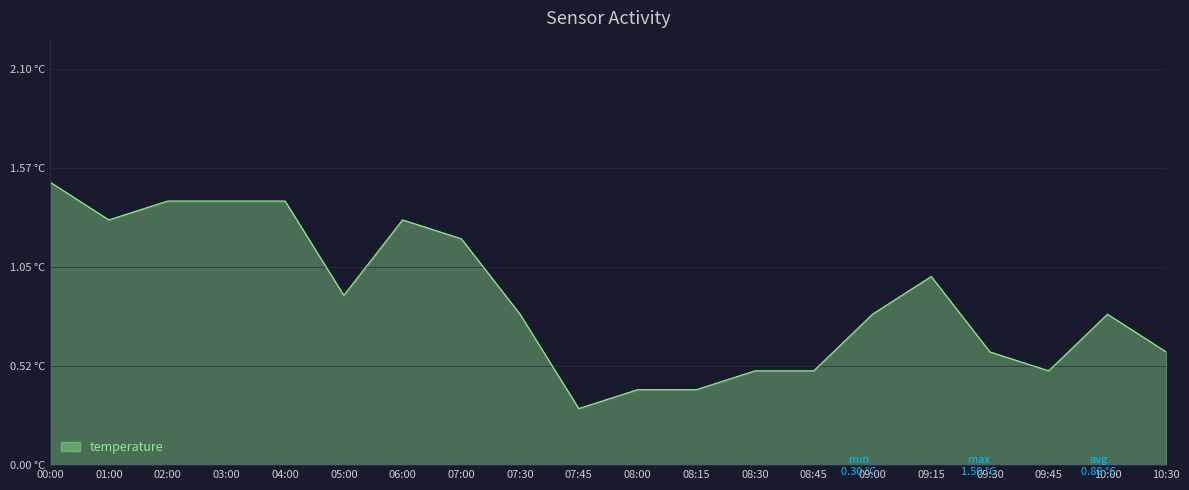

Which label corresponds to the smallest value in the chart?

07:45